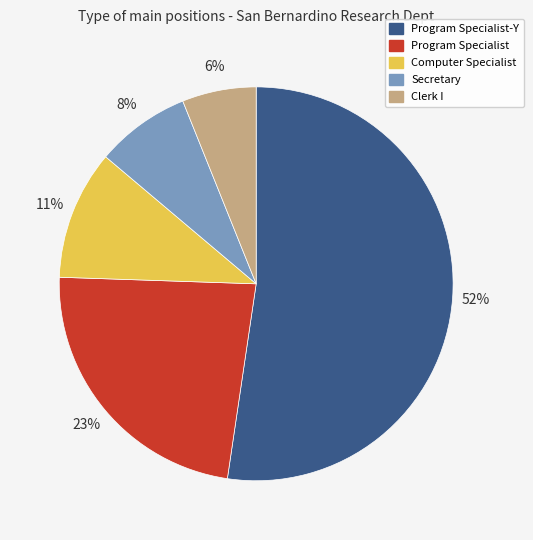

To the nearest percent, what portion does Computer Specialist represent?

11%